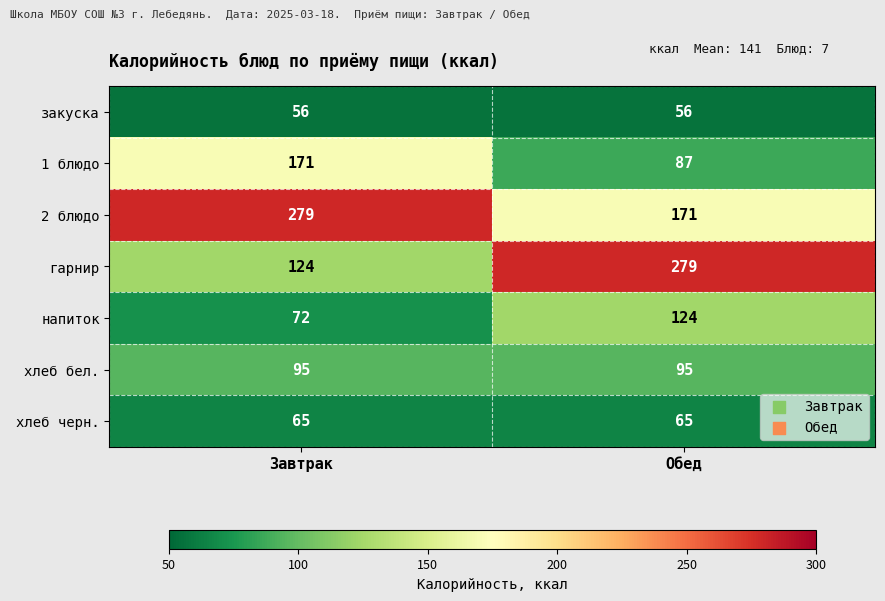

Rank the series at Завтрак from highest to lowest value.

2 блюдо, 1 блюдо, гарнир, хлеб бел., напиток, хлеб черн., закуска